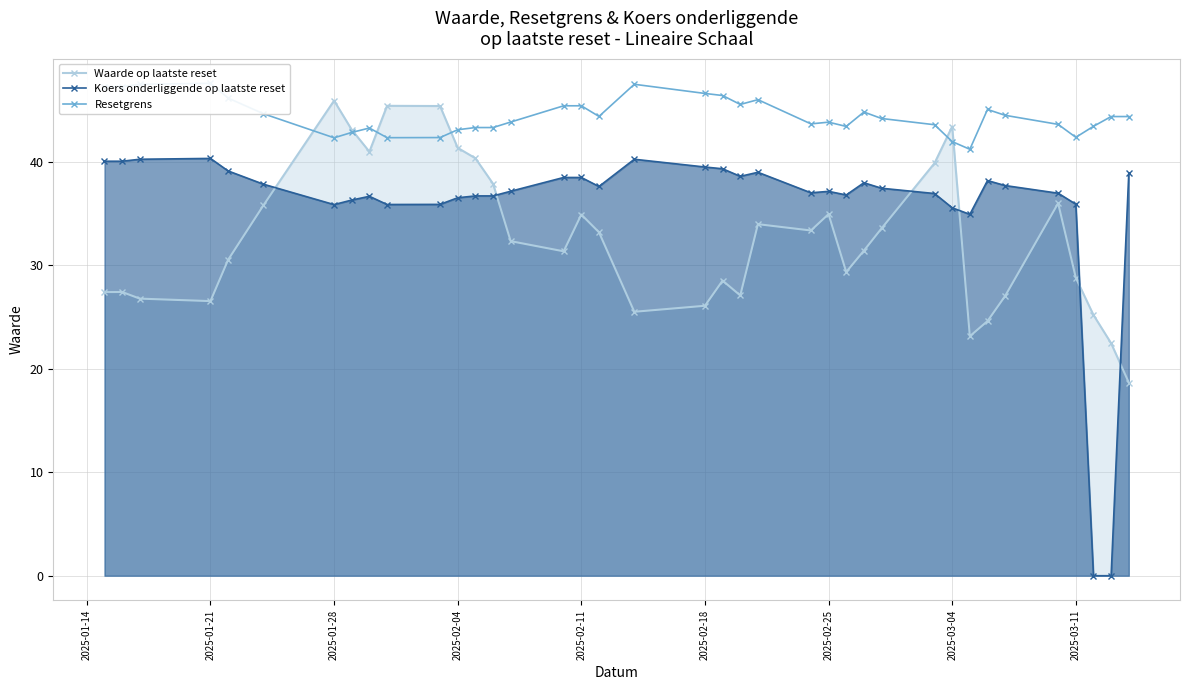

Reading left to right, what are all the values shown in this chart?

Waarde op laatste reset: 27.4	27.4	26.8	26.5	30.5	35.8	45.9	43.1	41.0	45.4	45.4	41.3	40.3	37.9	32.3	31.3	34.9	33.2	25.5	26.1	28.5	27.1	34.0	33.3	34.9	29.3	31.4	33.5	39.8	43.4	23.1	24.6	27.0	36.0	28.8	25.2	22.4	18.7
Koers onderliggende op laatste reset: 40.0	40.0	40.2	40.3	39.1	37.8	35.8	36.3	36.6	35.9	35.9	36.5	36.7	36.7	37.1	38.5	38.5	37.6	40.2	39.5	39.3	38.6	39.0	37.0	37.1	36.8	38.0	37.4	36.9	35.5	34.9	38.2	37.7	36.9	35.9	0.0	0.0	38.9
Resetgrens: 47.2	47.2	47.5	47.6	46.1	44.6	42.3	42.8	43.2	42.3	42.3	43.1	43.3	43.3	43.8	45.4	45.4	44.4	47.5	46.6	46.4	45.5	46.0	43.6	43.8	43.4	44.8	44.2	43.6	41.9	41.2	45.0	44.5	43.6	42.3	43.4	44.3	44.3